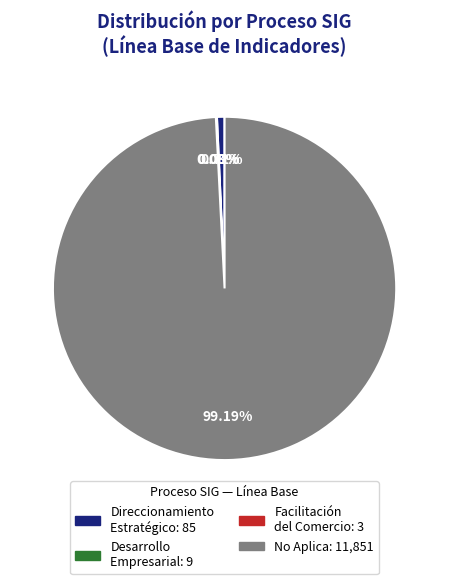

Is there a majority slice in this chart?

Yes